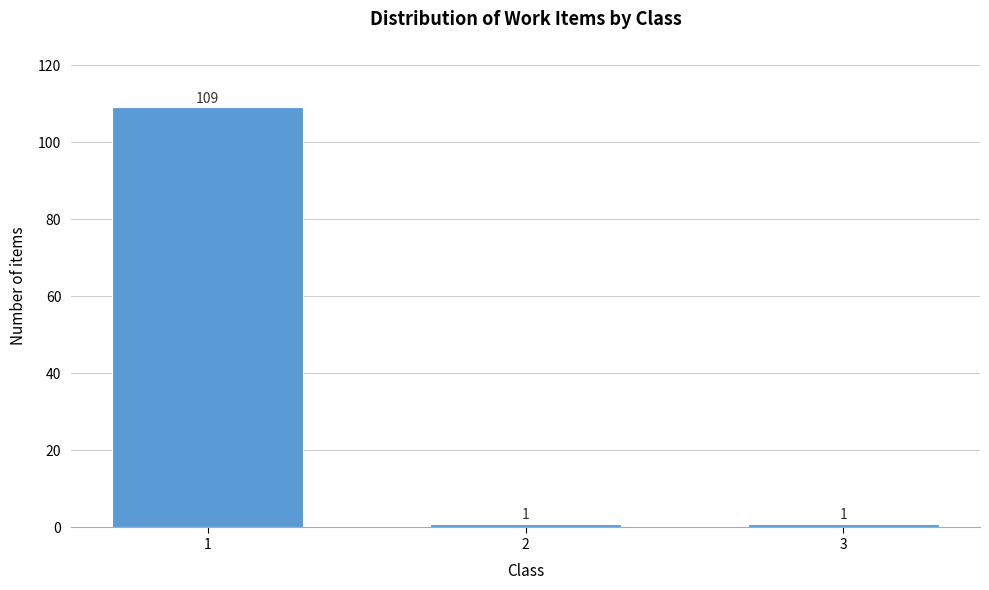

Reading left to right, list all the values displayed in this chart.

1=109	2=1	3=1